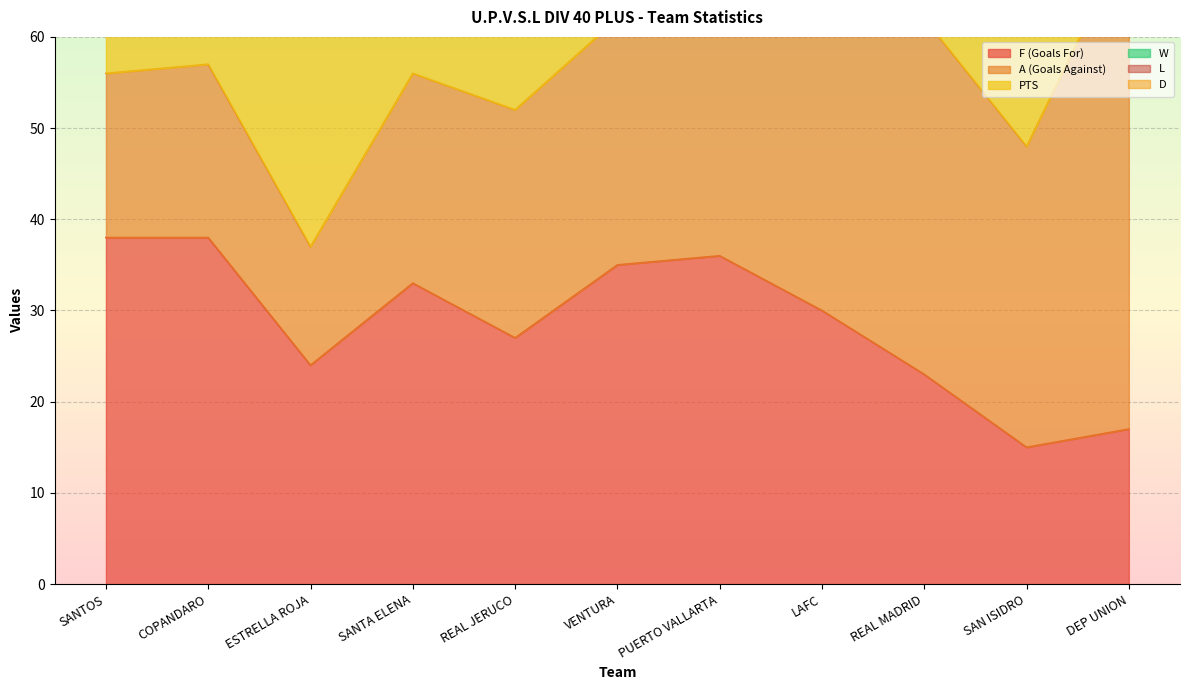

How many values in the PTS series exceed 22?

5